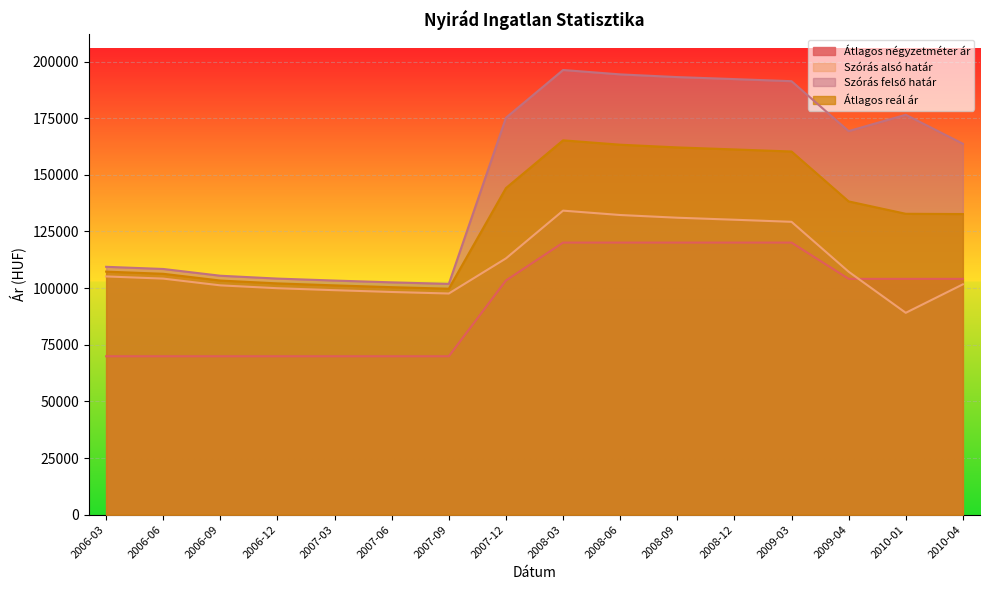

The Szórás alsó határ series shows 129270 at 2009-03. True or false?

True